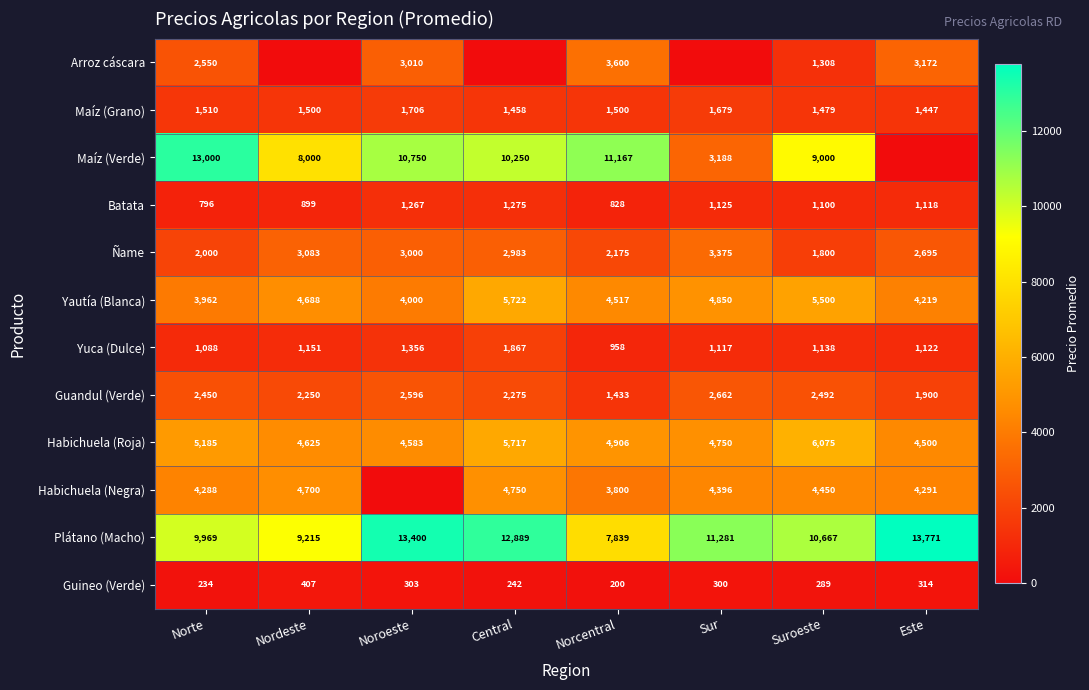

Rank the categories by Habichuela (Roja) value from highest to lowest.

Suroeste, Central, Norte, Norcentral, Sur, Nordeste, Noroeste, Este